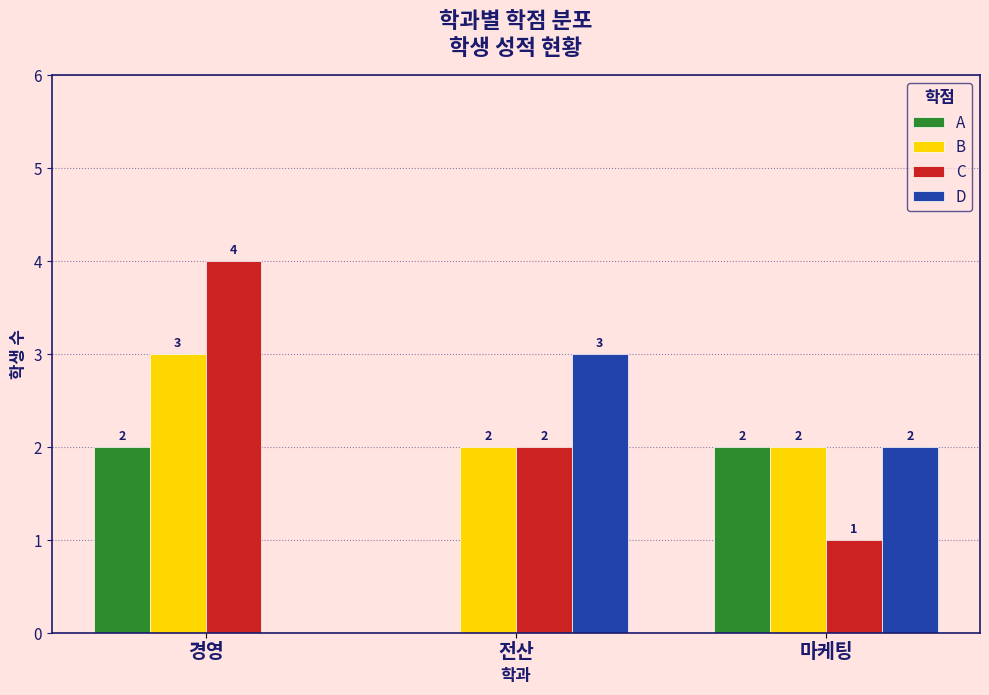

How many distinct data groups are displayed?

4